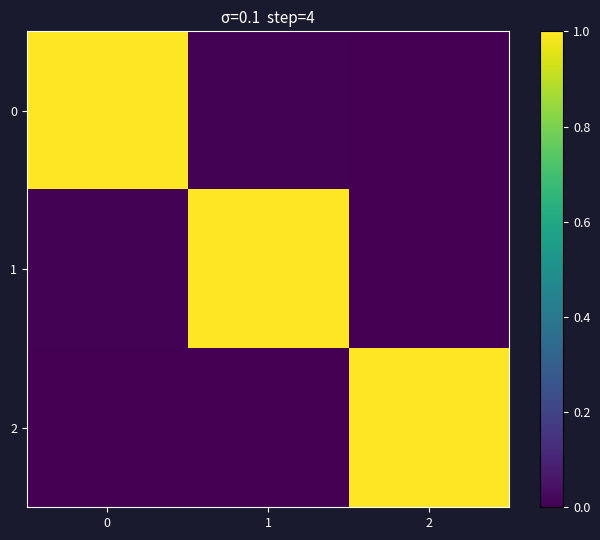

What is the total value across all series at 0?

1.0